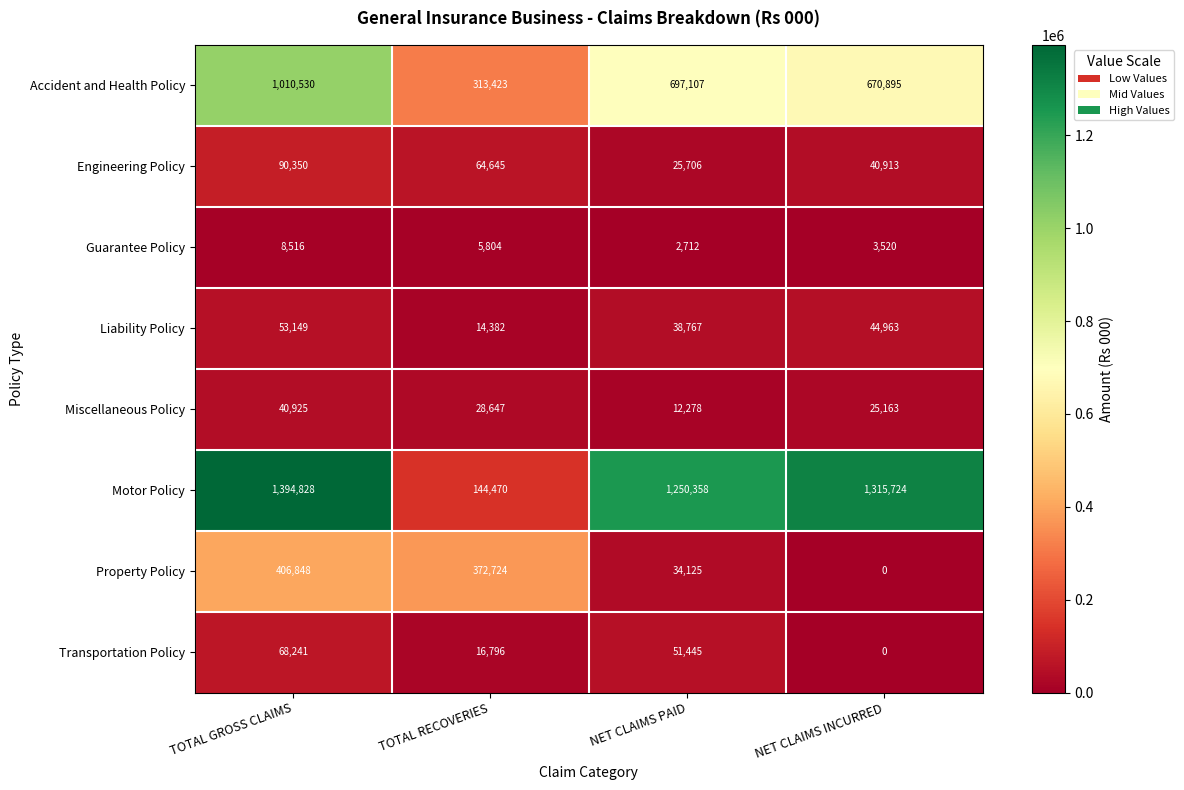

At which category is the sum across all series the highest?

TOTAL GROSS CLAIMS